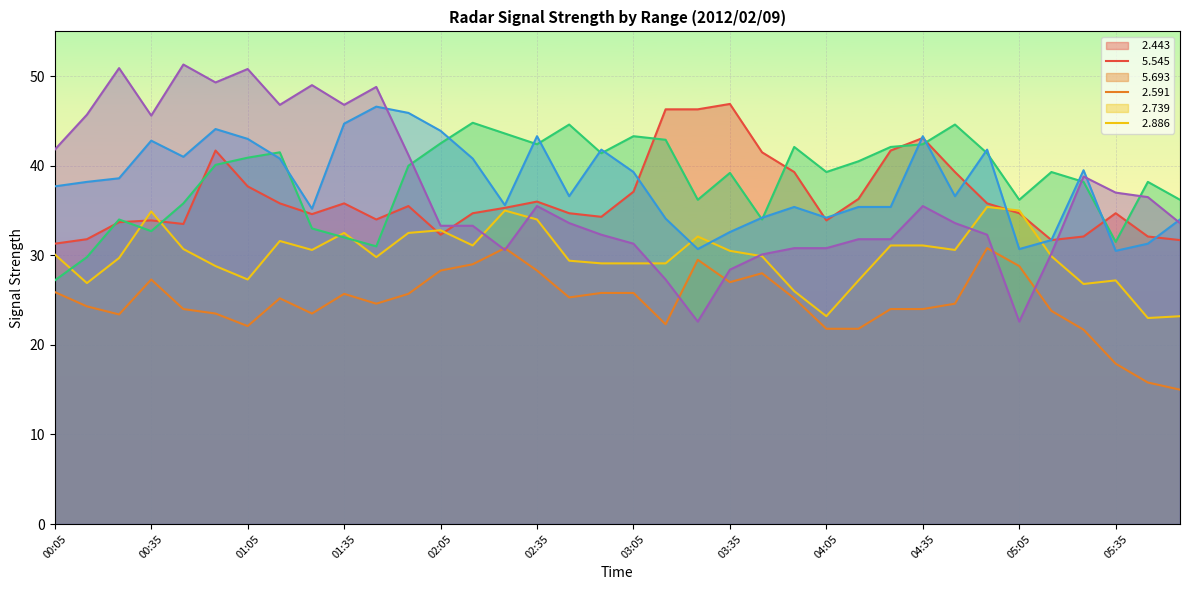

Which series changed the most between 01:55 and 03:05?

  2.886